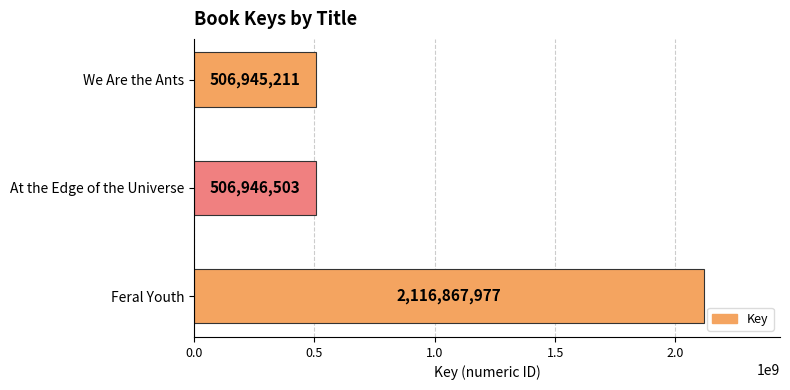

How many data points does each series have?

3